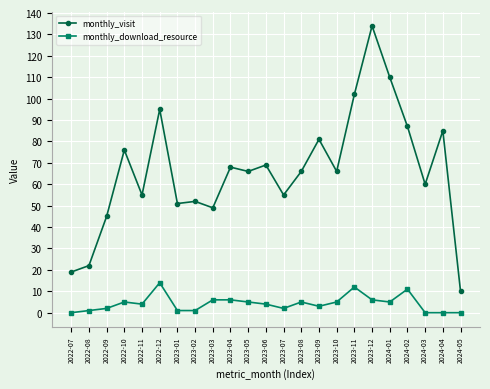

True or false: monthly_download_resource and monthly_visit cross at least once.

False